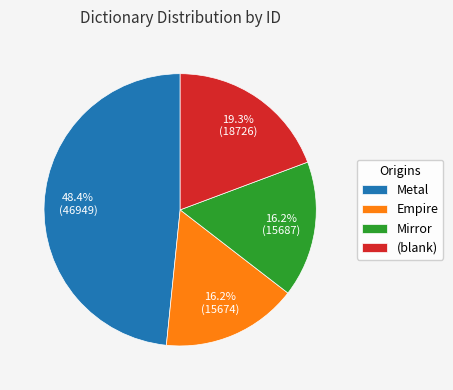

What percentage do Metal and Empire together represent?

64.5%